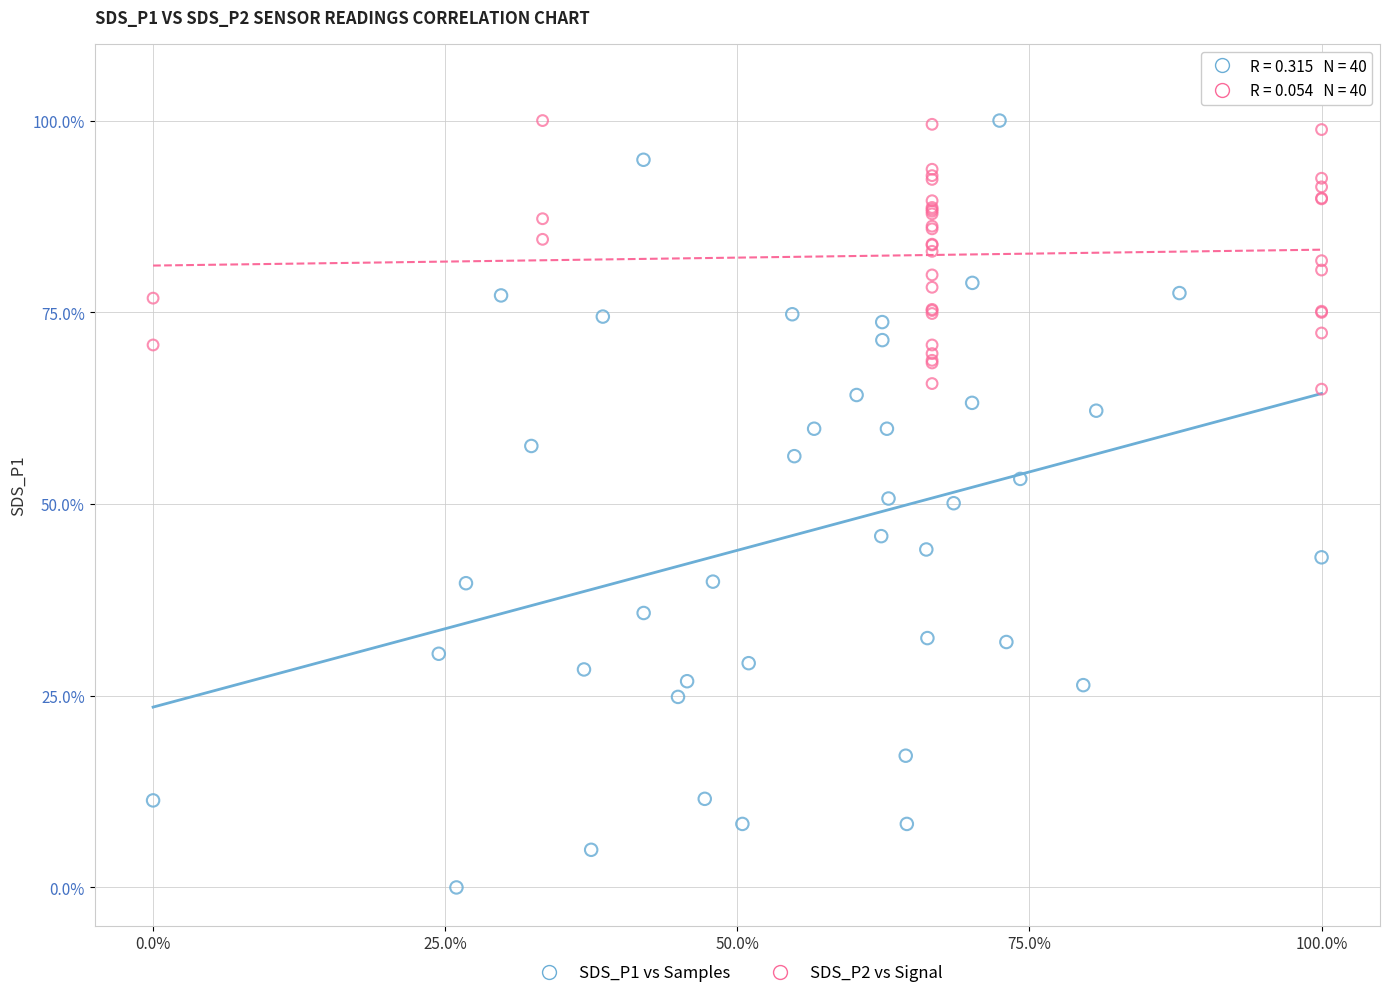

Which series contains the lowest Y value?

SDS_P1 vs Samples